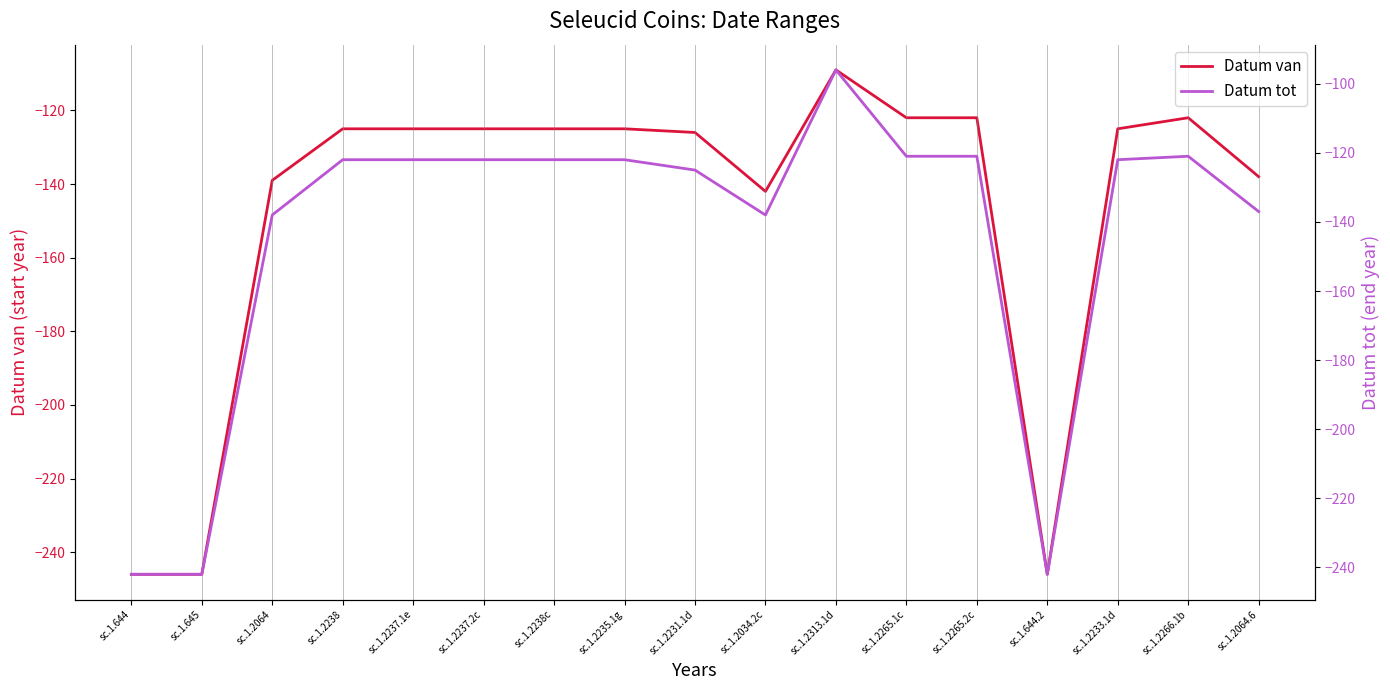

Between sc.1.2238 and sc.1.644.2, which series saw the biggest shift?

Datum van